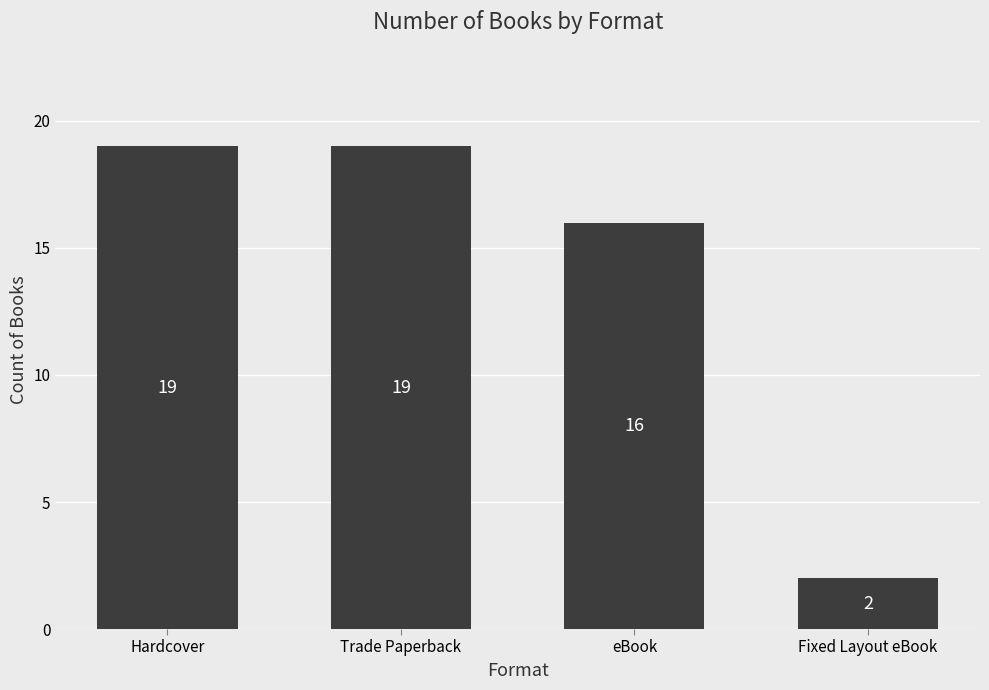

True or false: the data shows 19 at Trade Paperback.

True